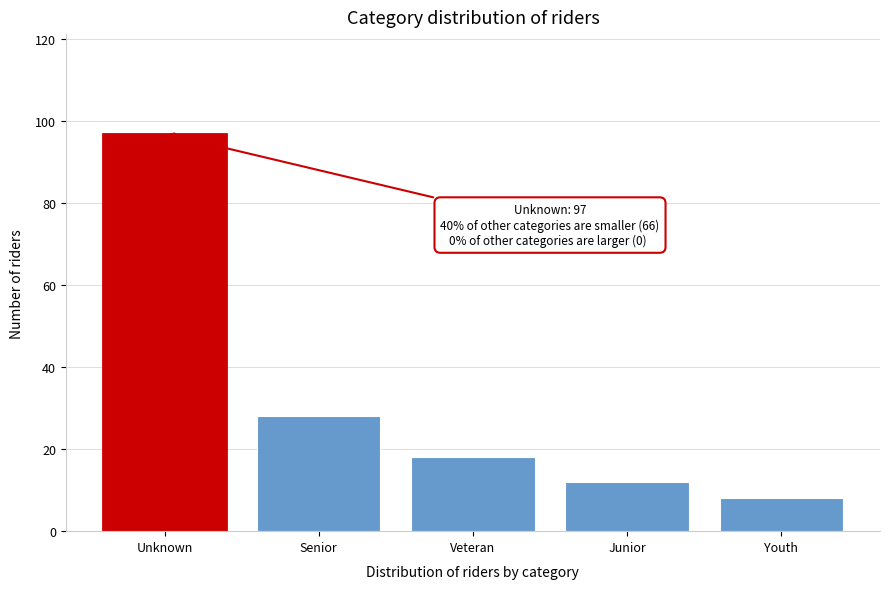

Reading right to left, list all the values displayed in this chart.

Youth=8	Junior=12	Veteran=18	Senior=28	Unknown=97